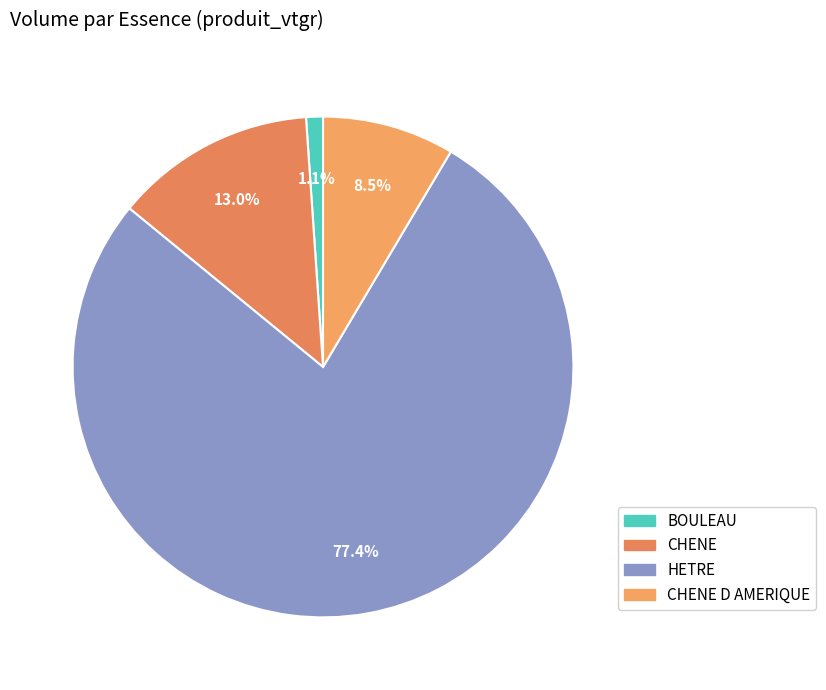

Which slice is the largest?

HETRE